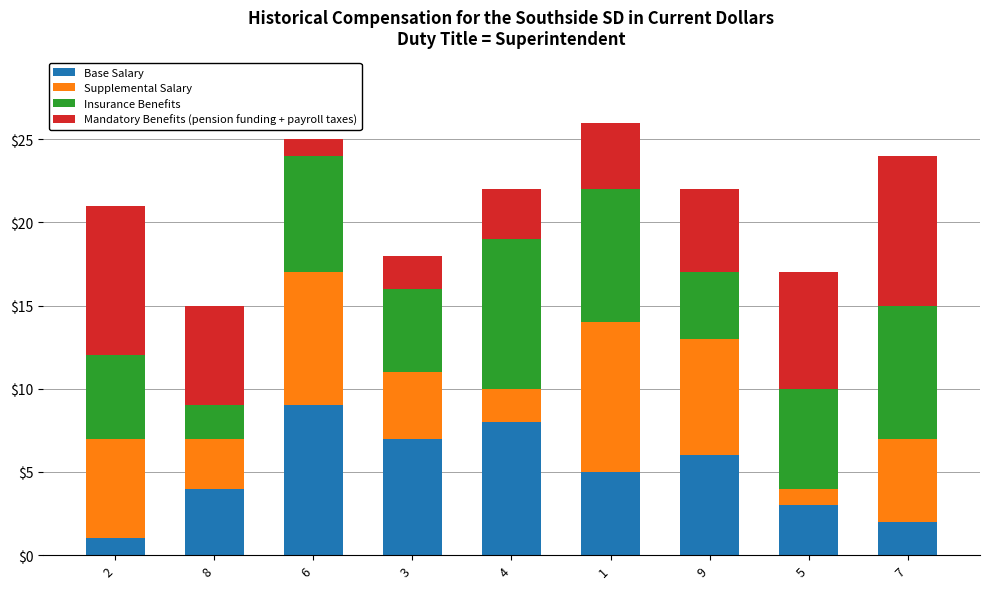

What is the difference between the maximum and minimum values in the Base Salary series?

8